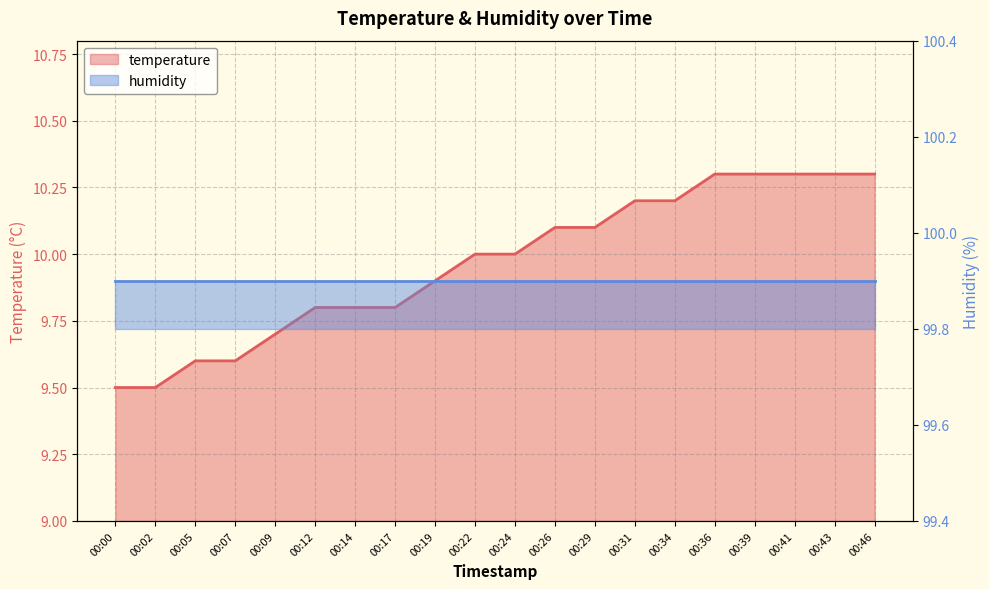

The chart shows a value of 5.8 at 00:14. True or false?

False